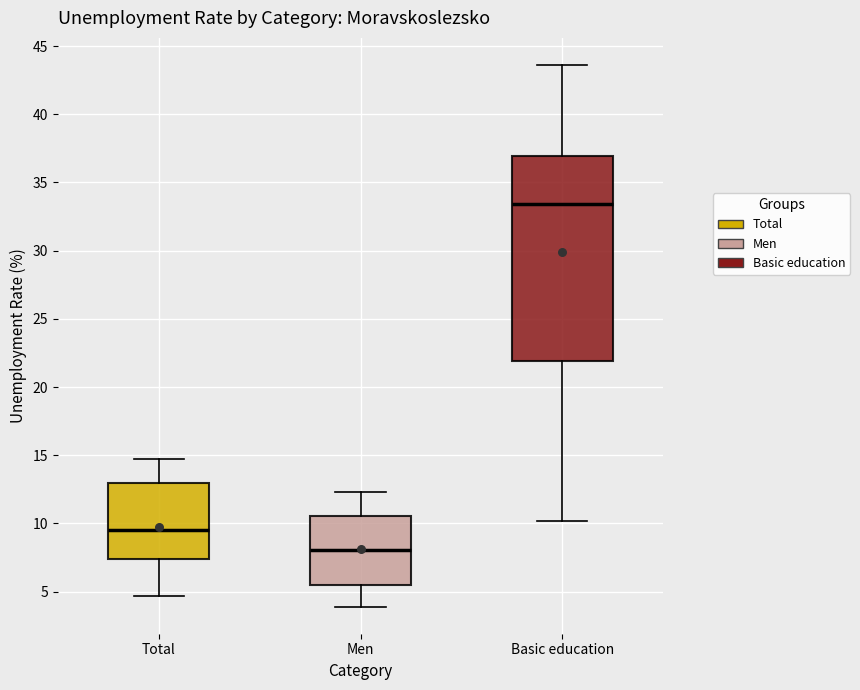

Reading left to right, transcribe this box plot: for each box, give where its median line is, the range the box spans, and where its two whiskers end, as read against the y-axis. The values are not printed on the chart, so give them approximately, as read against the axis.

Total: median 9.5, box 7.5 to 13.0, whiskers 4.5 to 14.5
Men: median 8.0, box 5.5 to 10.5, whiskers 4.0 to 12.5
Basic education: median 33.5, box 22.0 to 37.0, whiskers 10.0 to 43.5